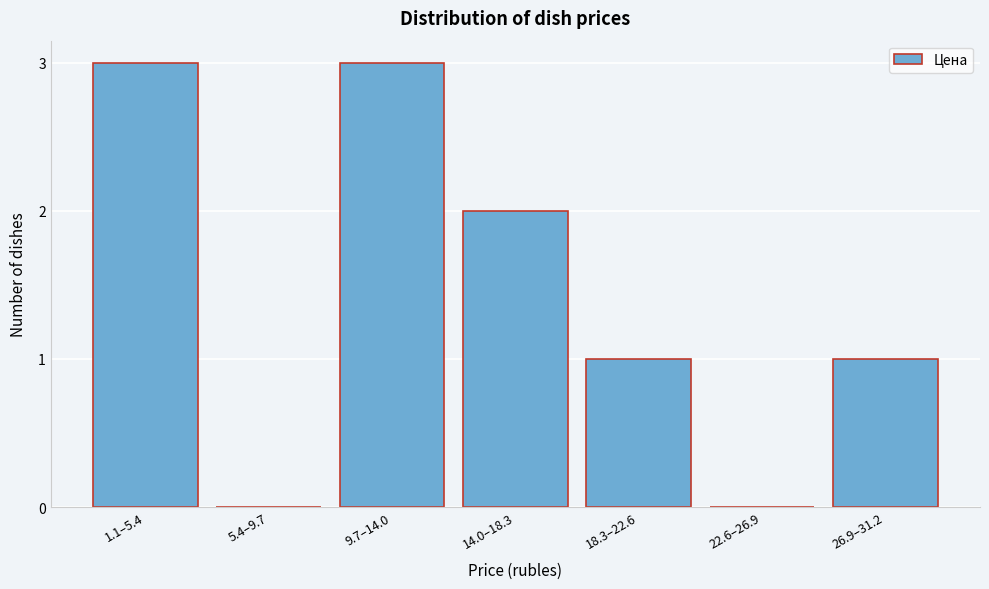

Reading left to right, extract all data points from this chart.

1.1–5.4=3	5.4–9.7=0	9.7–14.0=3	14.0–18.3=2	18.3–22.6=1	22.6–26.9=0	26.9–31.2=1